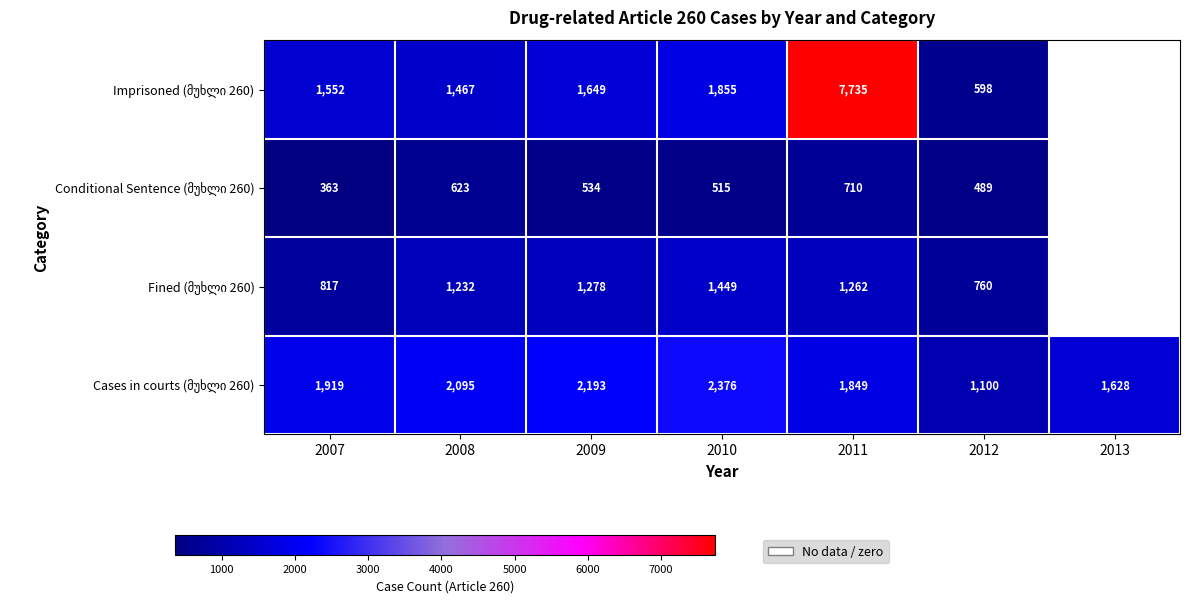

What is the total value across all series at 2012?

2947.0